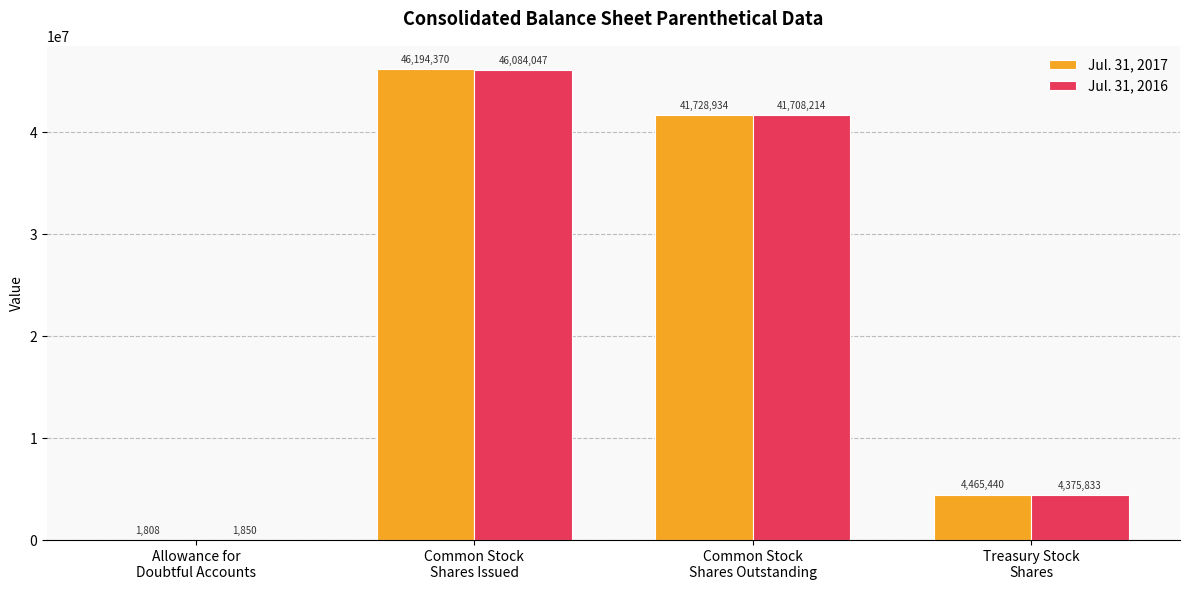

What is the highest value of the Jul. 31, 2016 series?

46084047